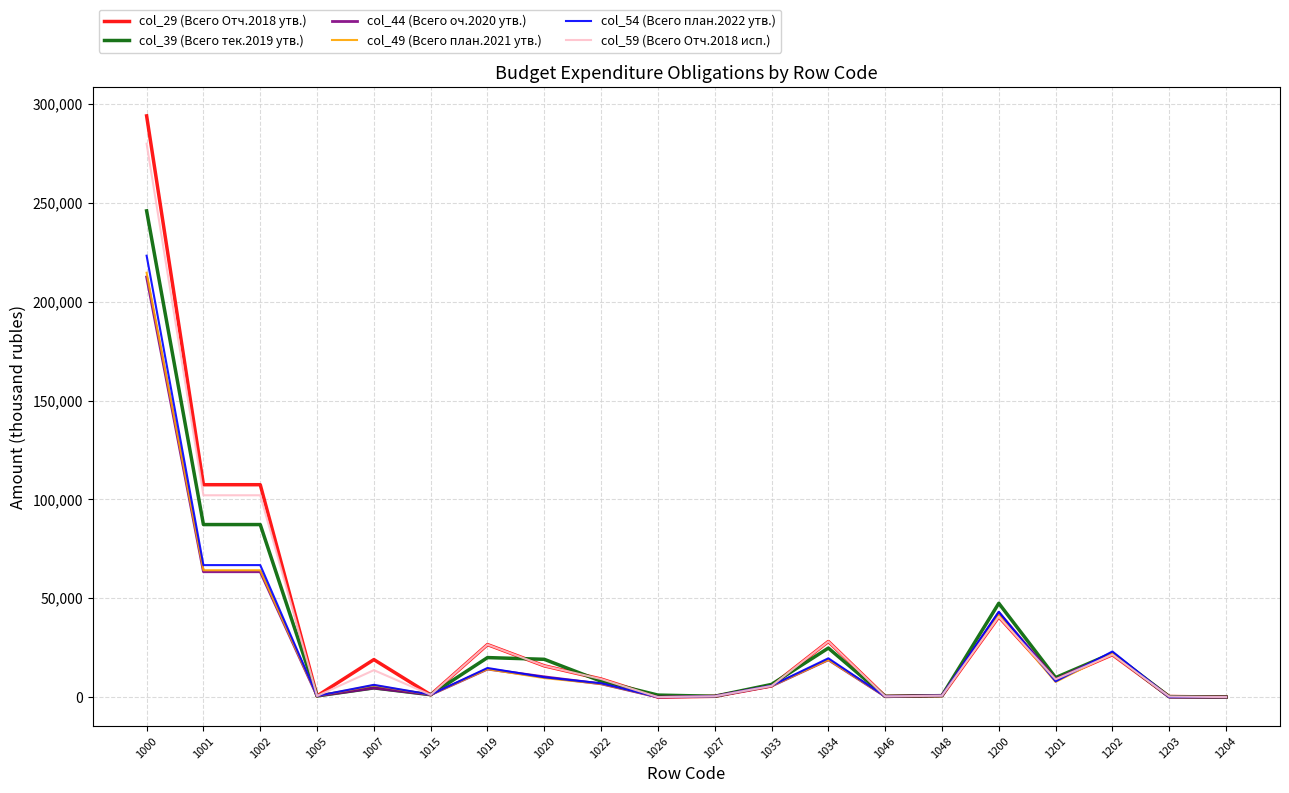

What is the spread (max minus min) of values at 1001?

44033.4